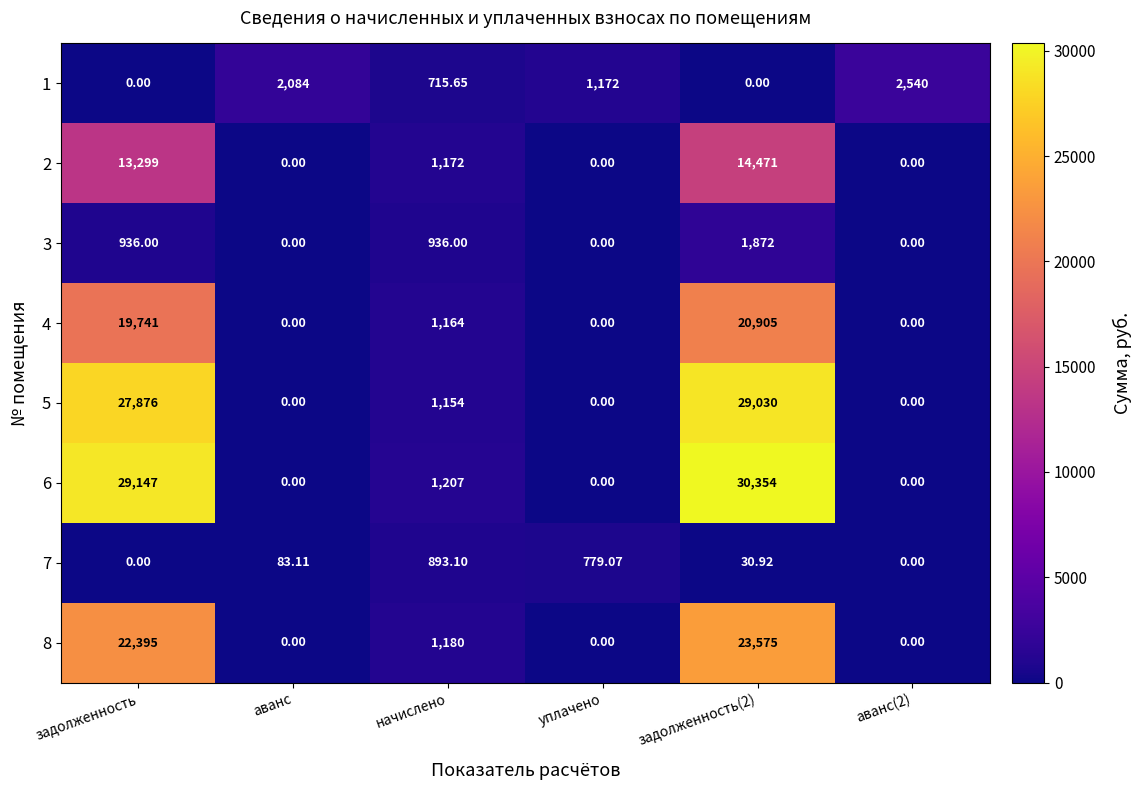

Is the value of 6 at задолженность greater than the value of 1 at задолженность?

Yes